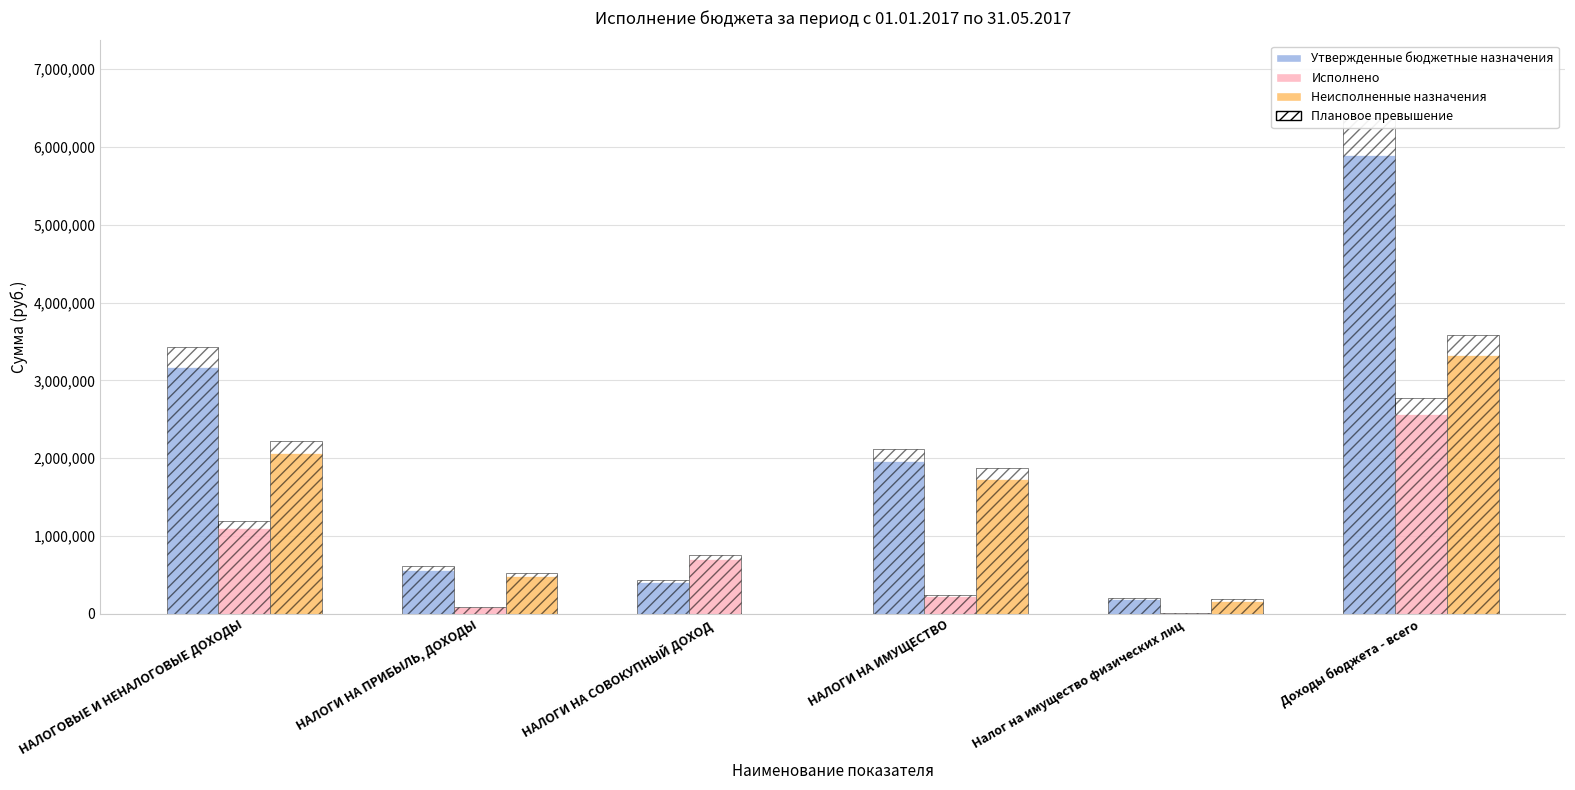

What is the value of the Исполнено (план) bar at the 4th from the left?

246597.4